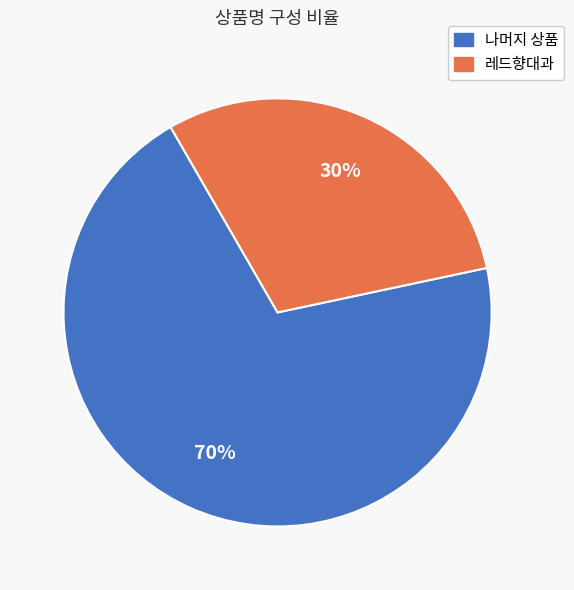

Is there any slice that represents more than half of the pie?

Yes